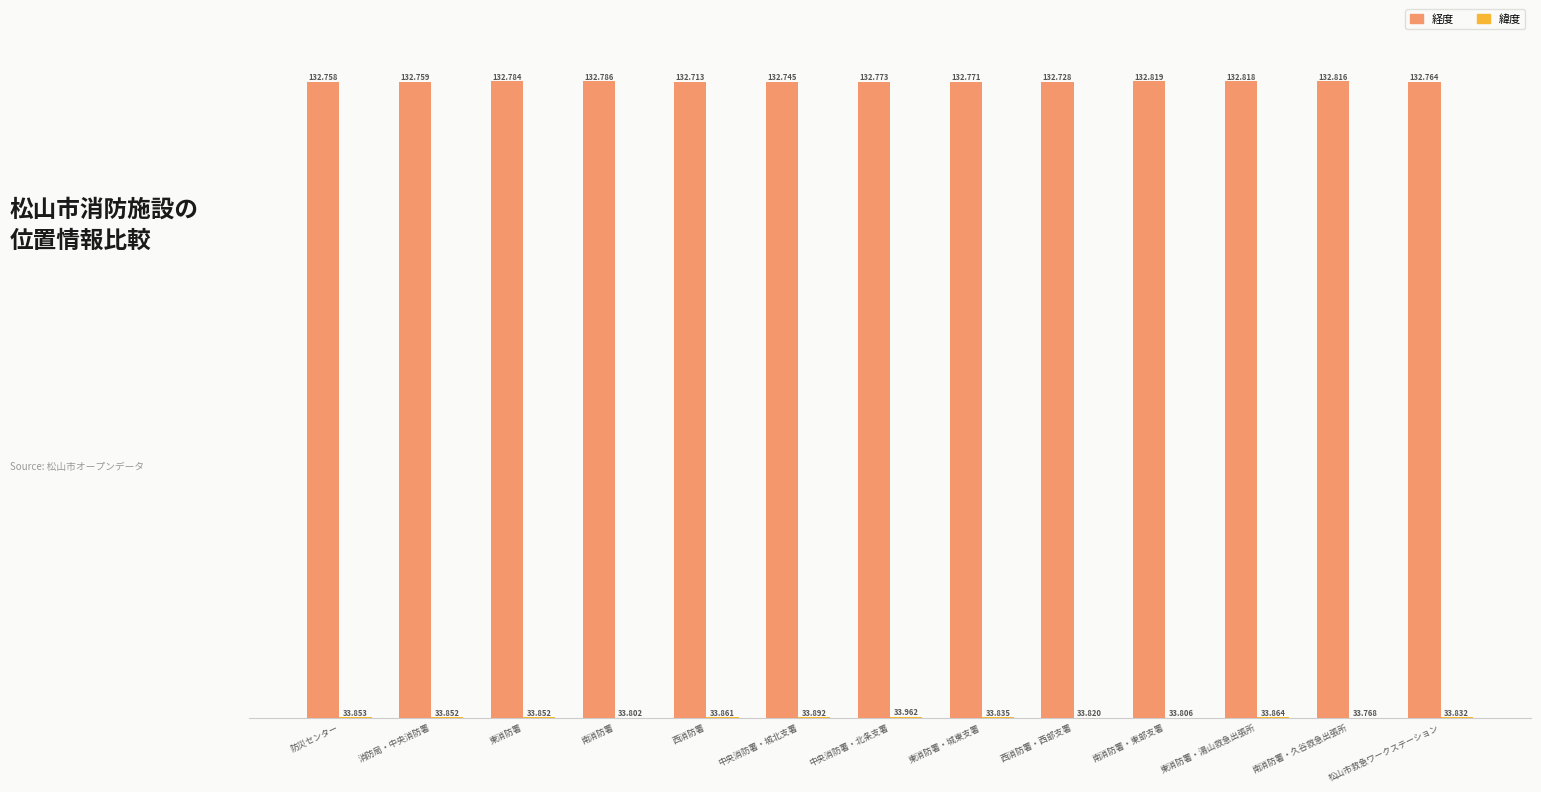

What are all the series names shown in the legend?

経度, 緯度